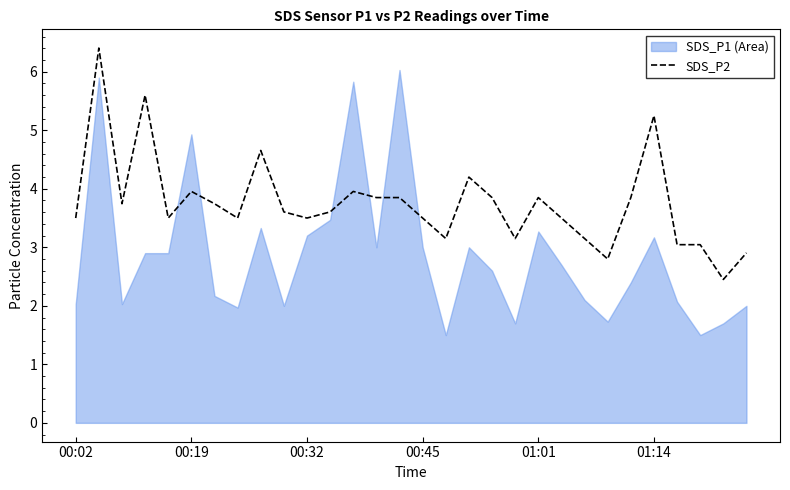

What is the highest value of the SDS_P2 series?

6.4